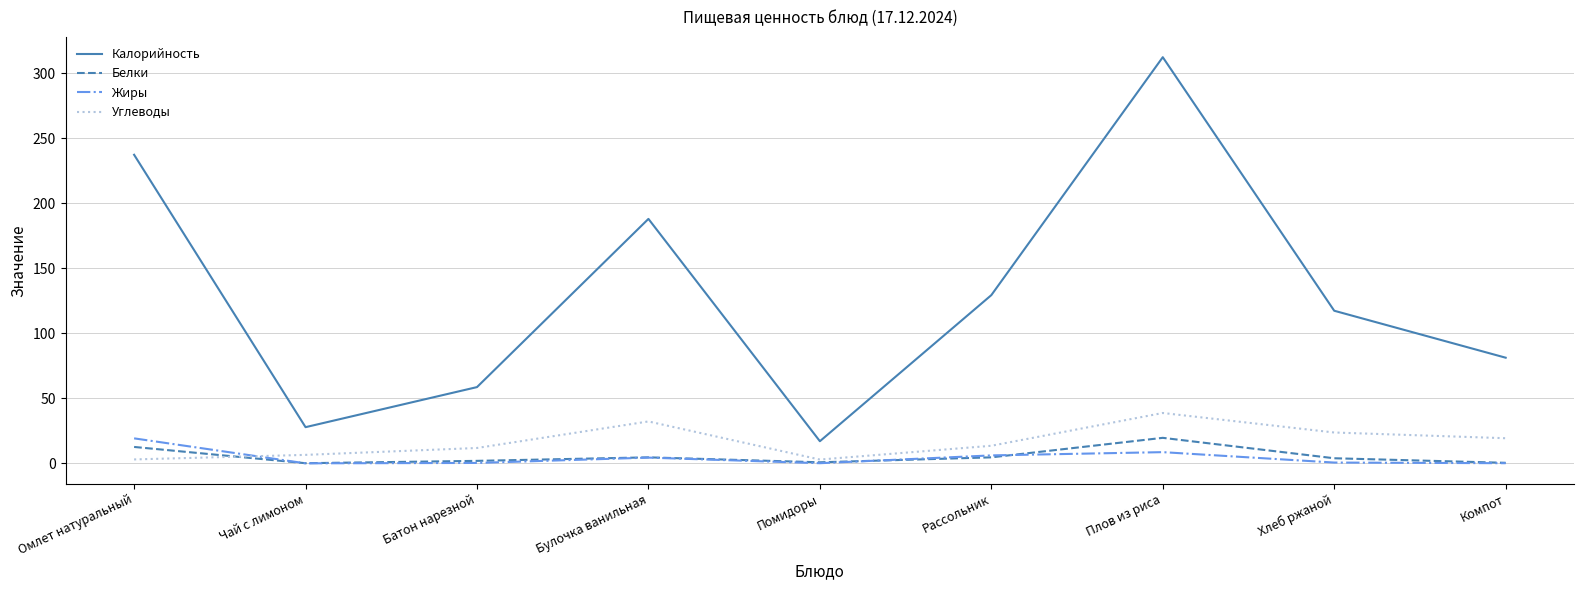

True or false: Калорийность and Жиры cross at least once.

False